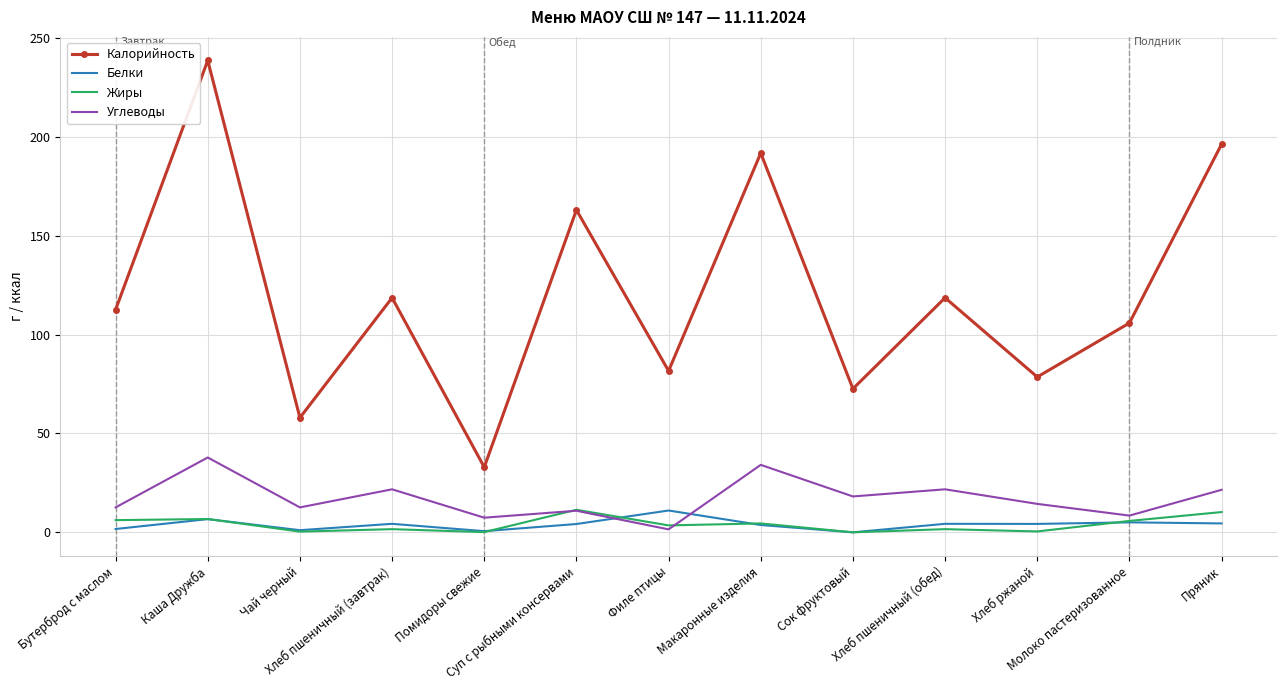

What is the highest value of the Калорийность series?

238.6